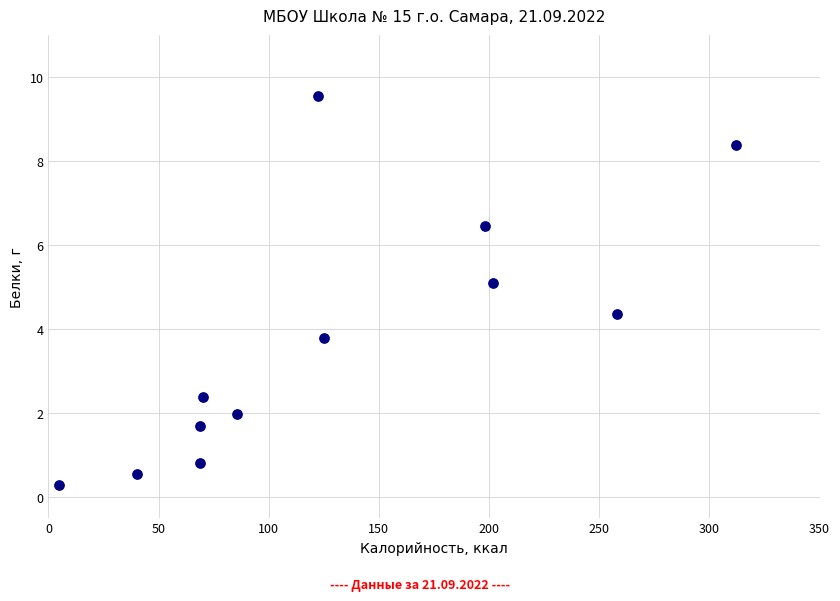

What is the average X value?

129.7